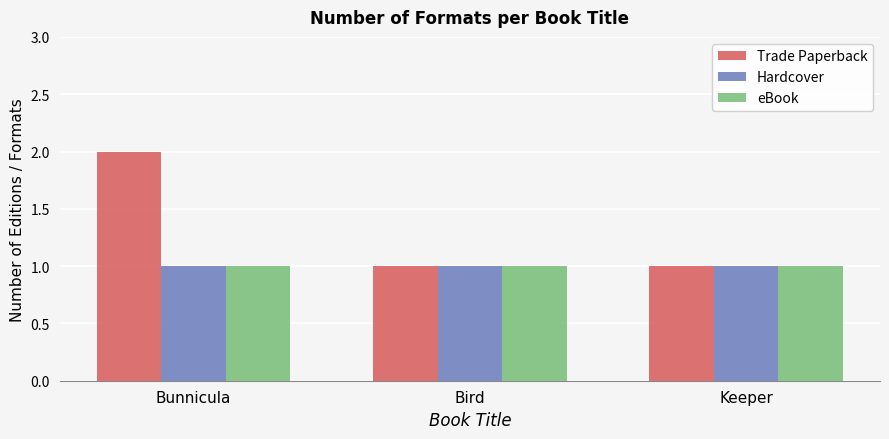

Reading left to right, what are all the values shown in this chart?

Trade Paperback: 2	1	1
Hardcover: 1	1	1
eBook: 1	1	1